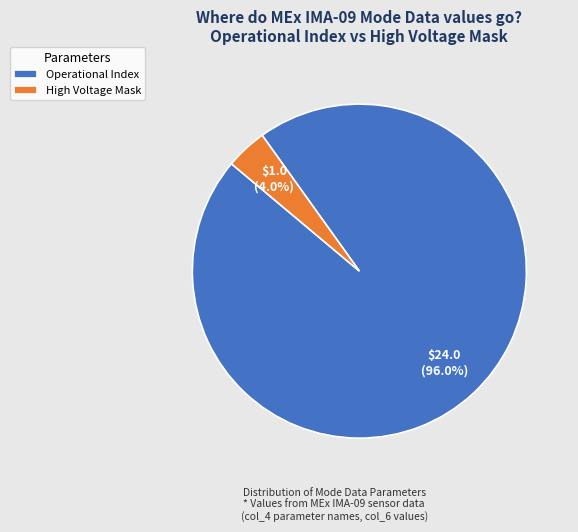

Combined, what portion of the pie is High Voltage Mask and Operational Index?

100.0%